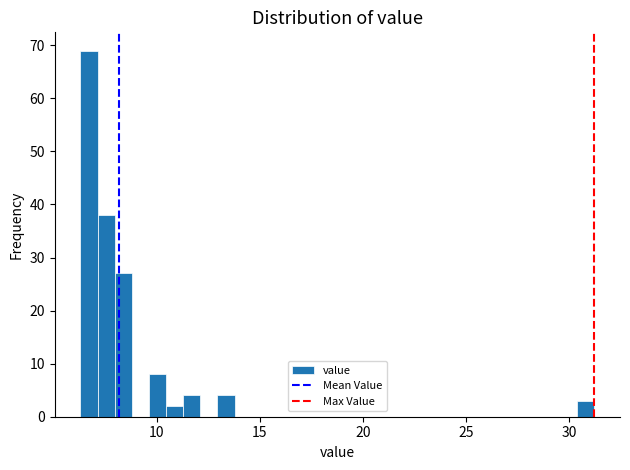

Around what value on the x-axis is the tallest bar? Give the approximate position of its centre, as read against the axis.

6.5